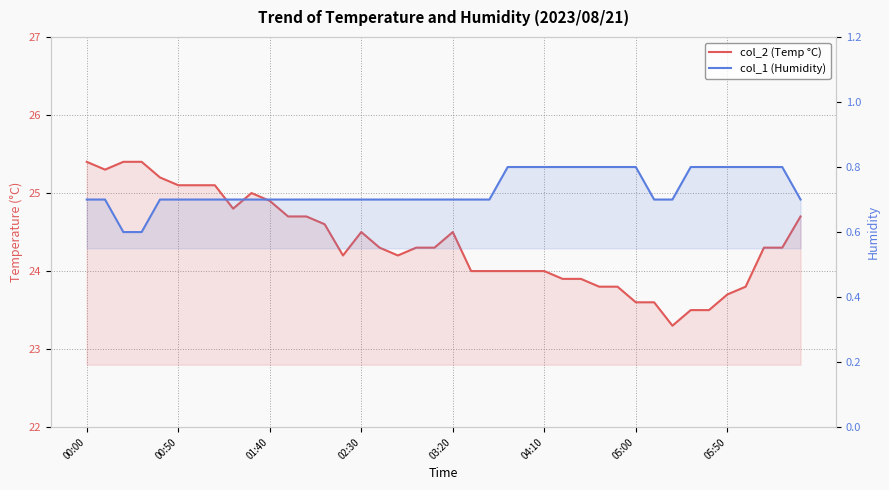

What is the average value of the col_2 (Temp °C) series?

24.4